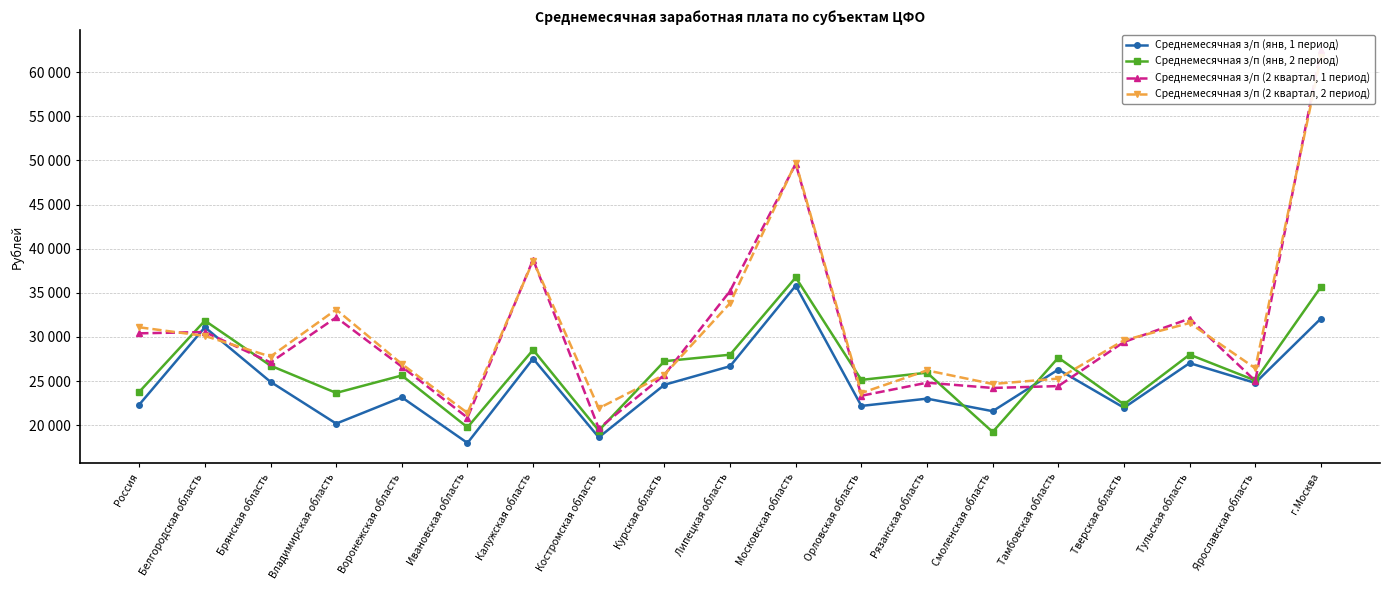

What position from the left is Костромская область?

8